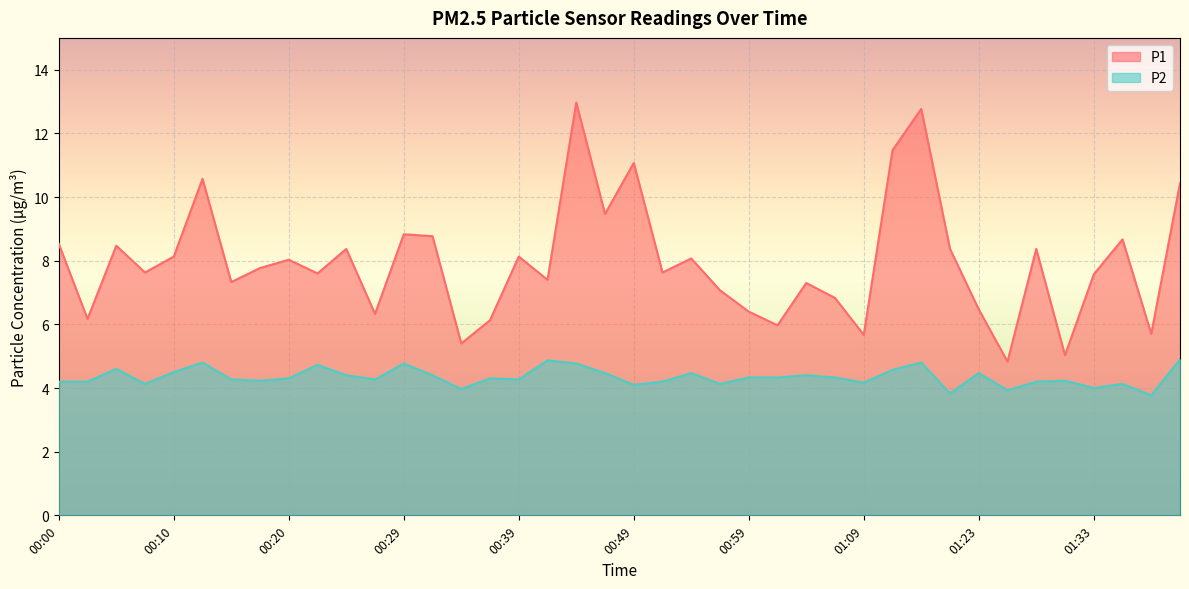

What is the spread (max minus min) of values at 00:32?

4.4